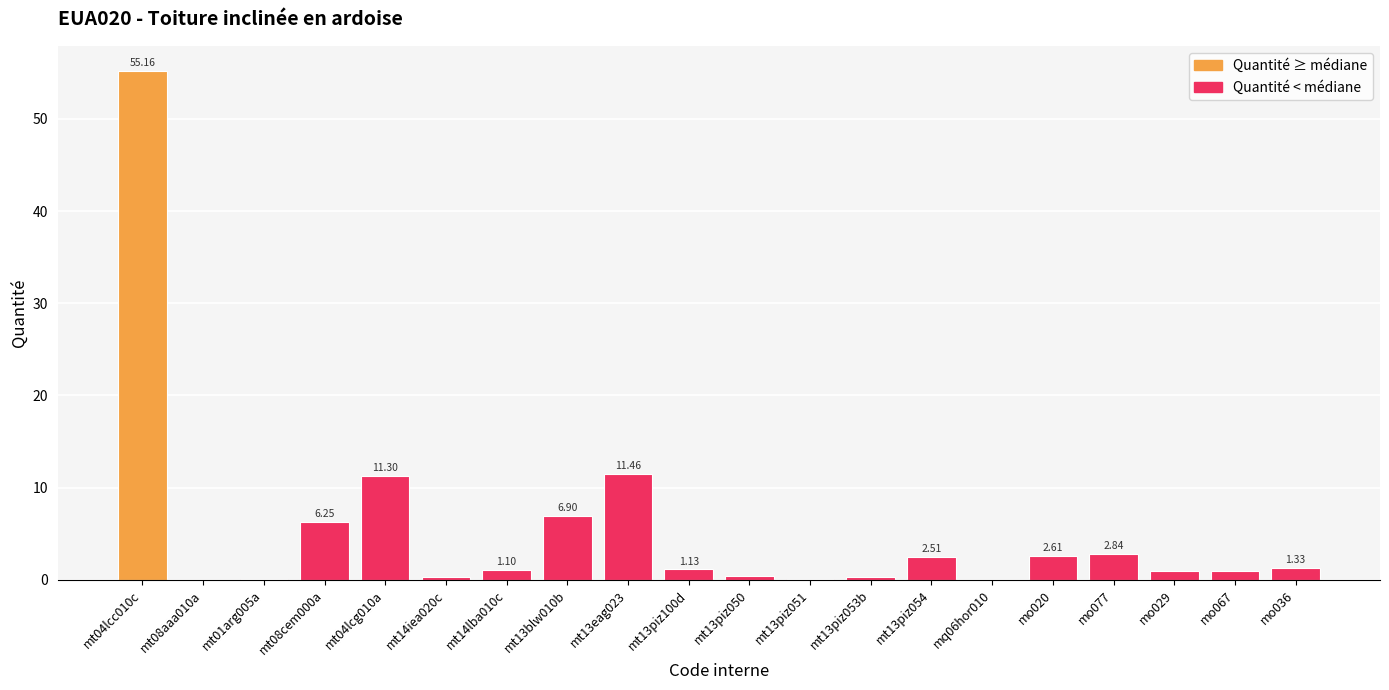

What is the change in value from mo077 to mo067?

-1.9